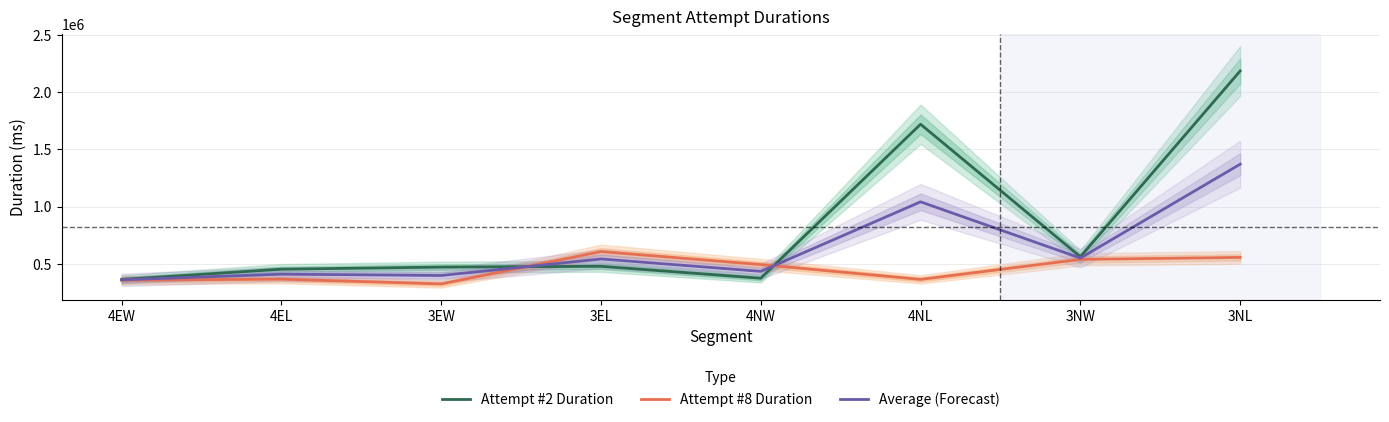

After their last crossing, which series has the higher values: Average (Forecast) or Attempt #8 Duration?

Average (Forecast)